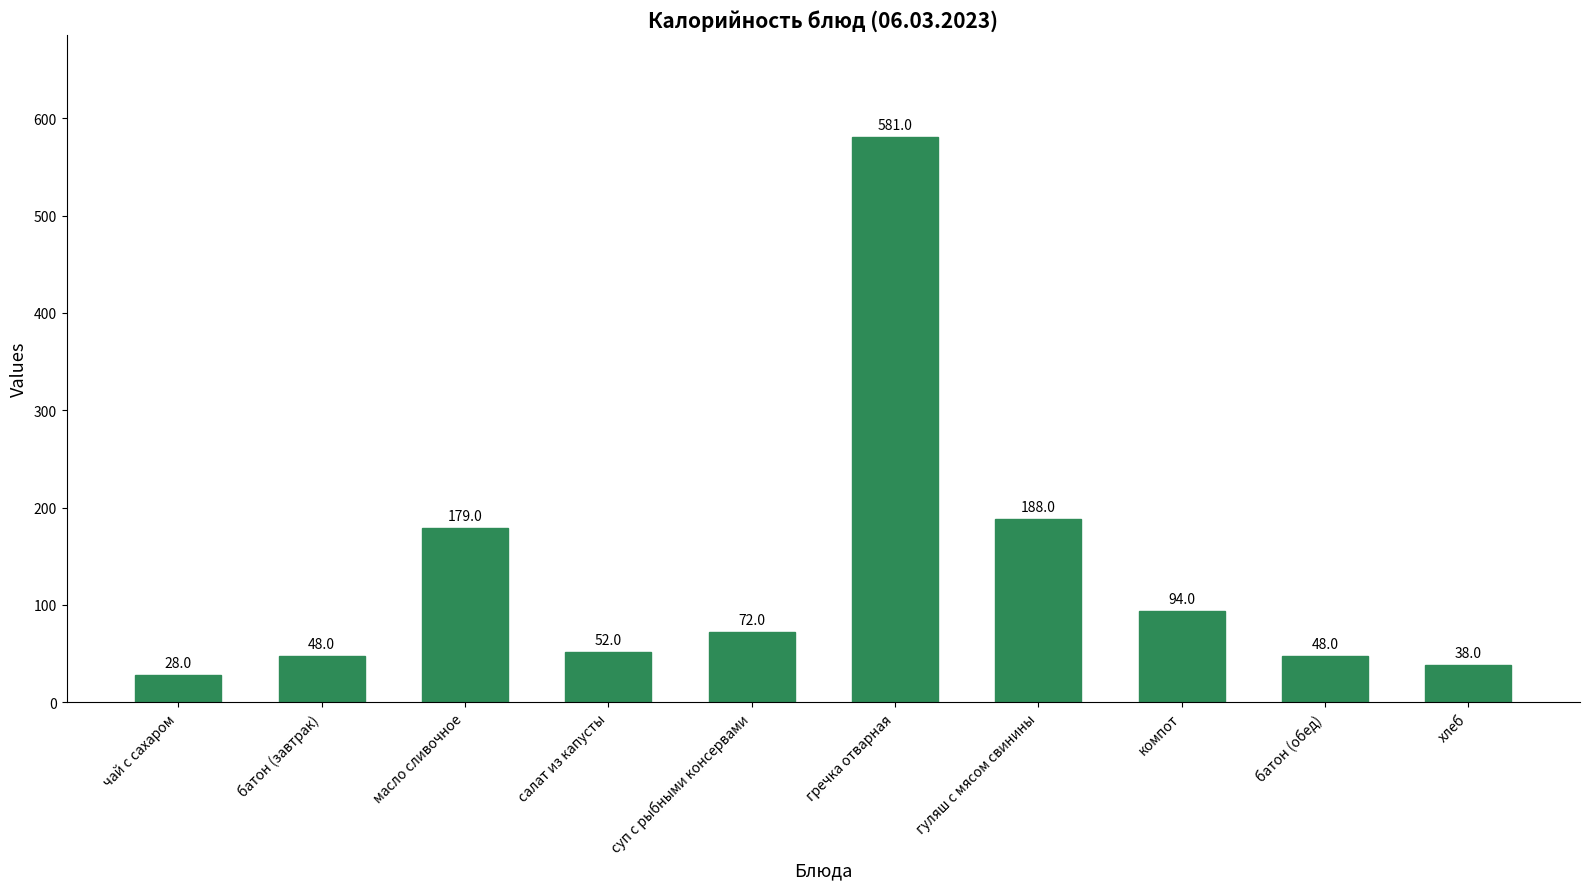

Which has a higher value, компот or масло сливочное?

масло сливочное